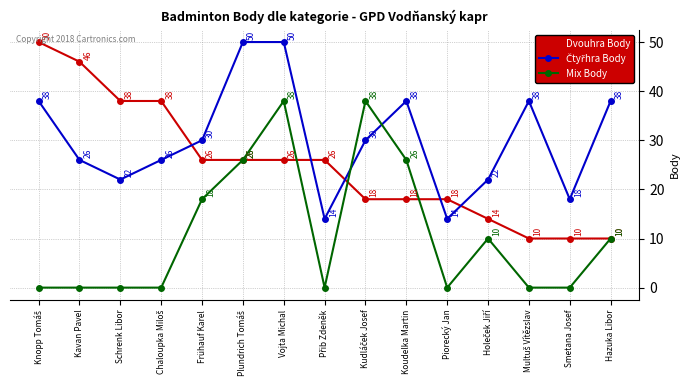

Is it true that Mix Body equals 26 at Koudelka Martin?

True